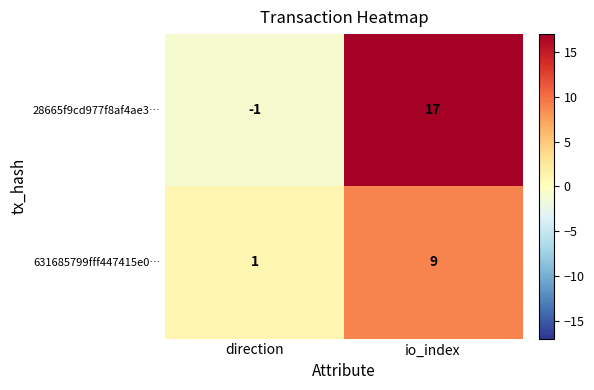

What is the minimum value shown in the chart?

-1